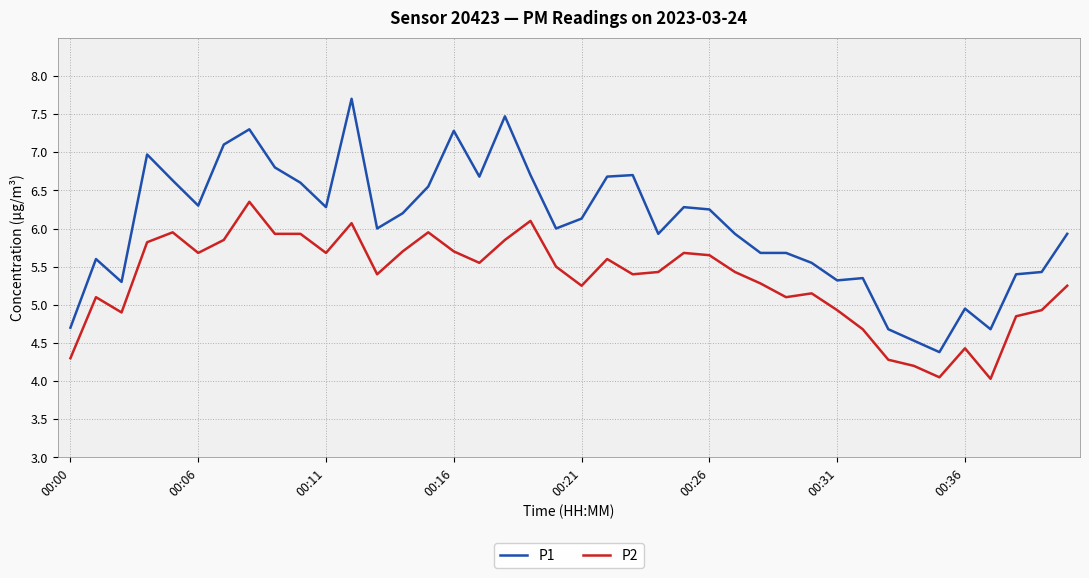

List the series in order of their peak value, lowest first.

P2, P1